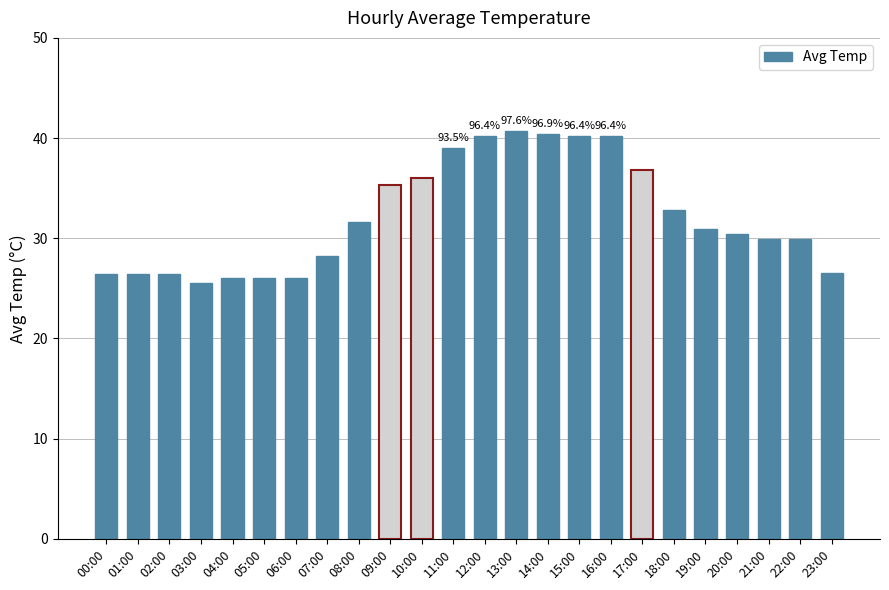

What is the approximate value at 15:00?

40.2